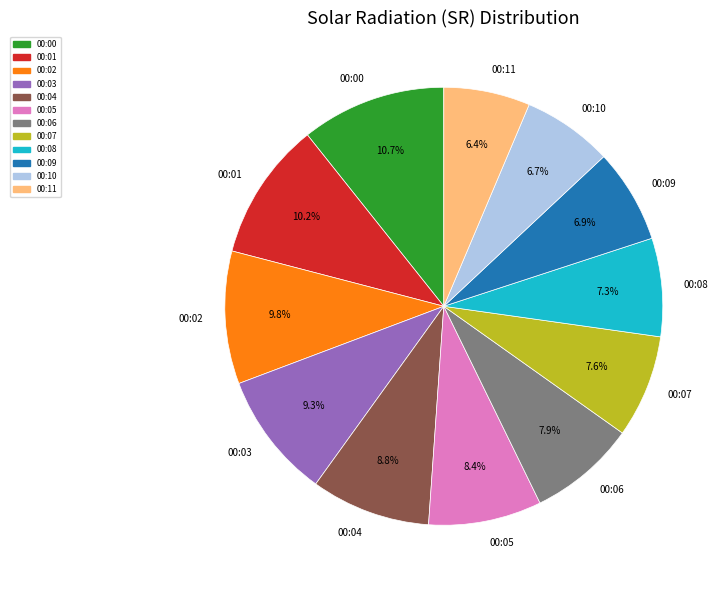

To the nearest percent, what is the difference between the largest and smallest slice percentages?

4%